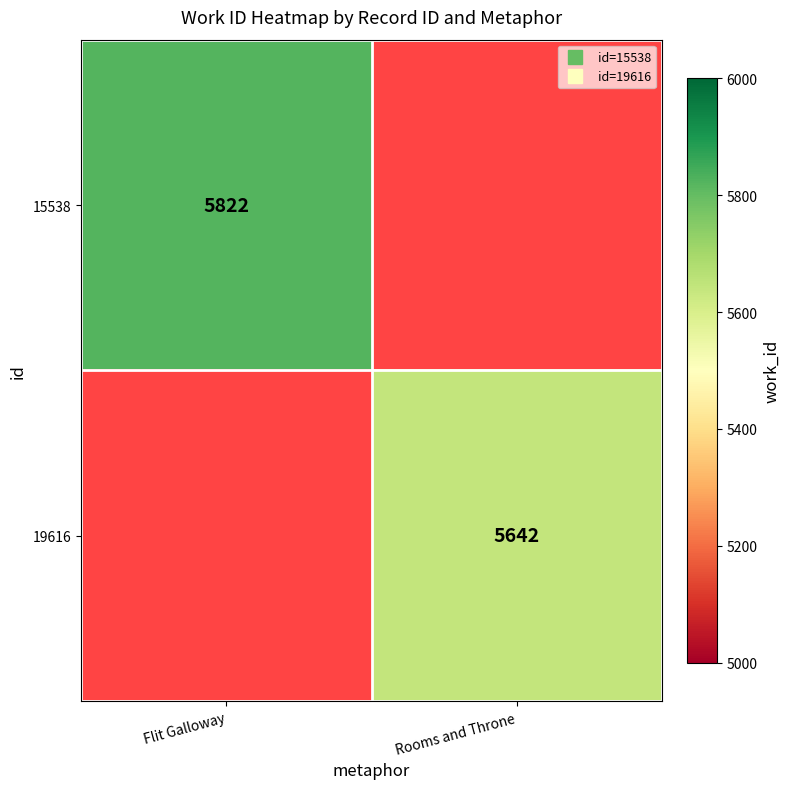

At how many categories does at least one series exceed 5706?

1